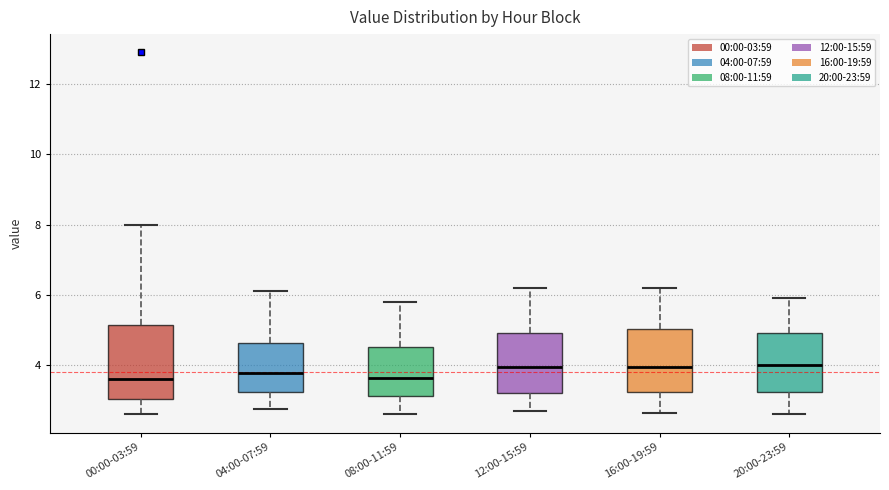

Which box is the tallest, from its lower edge to its upper edge?

00:00-03:59